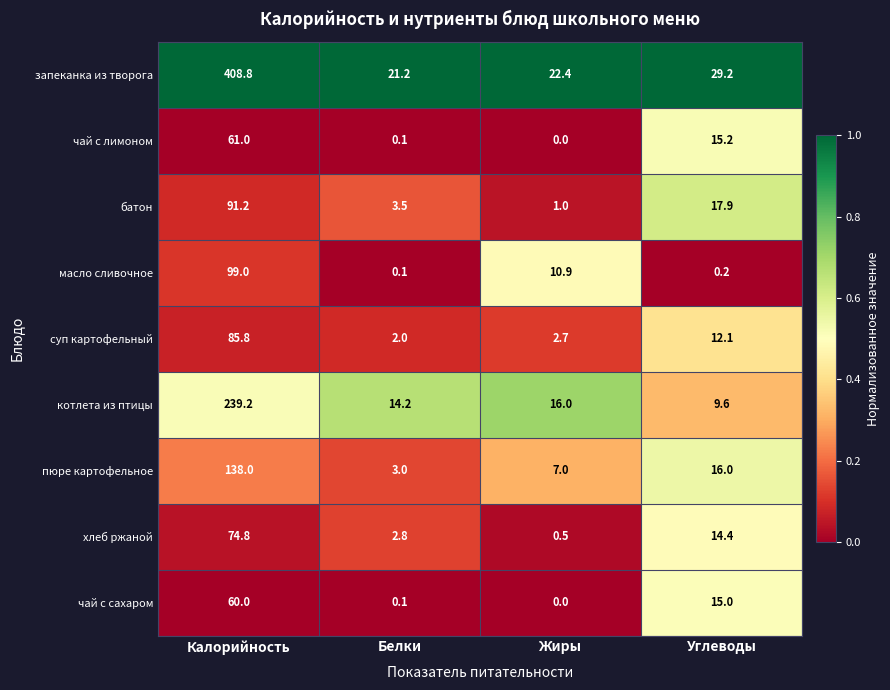

Which series has the widest spread of values?

запеканка из творога